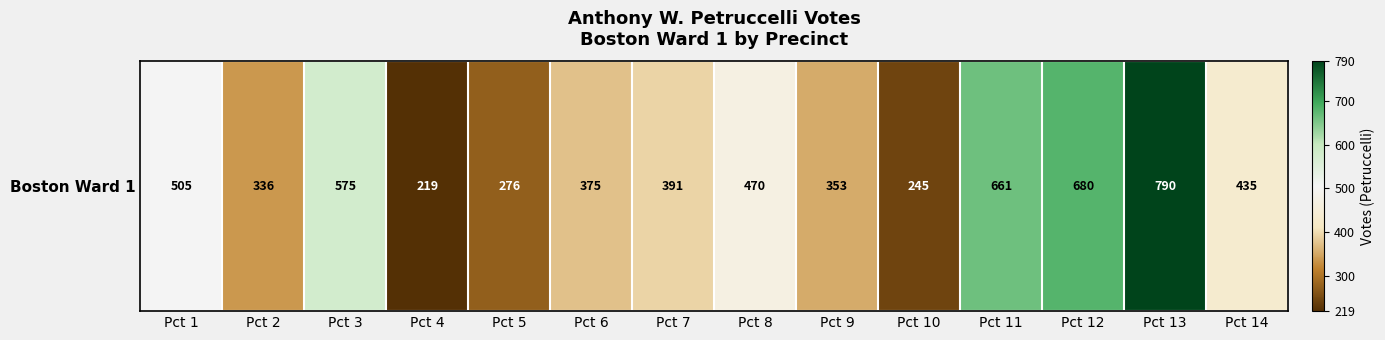

What is the sum of the values at Pct 2 and Pct 10?

581